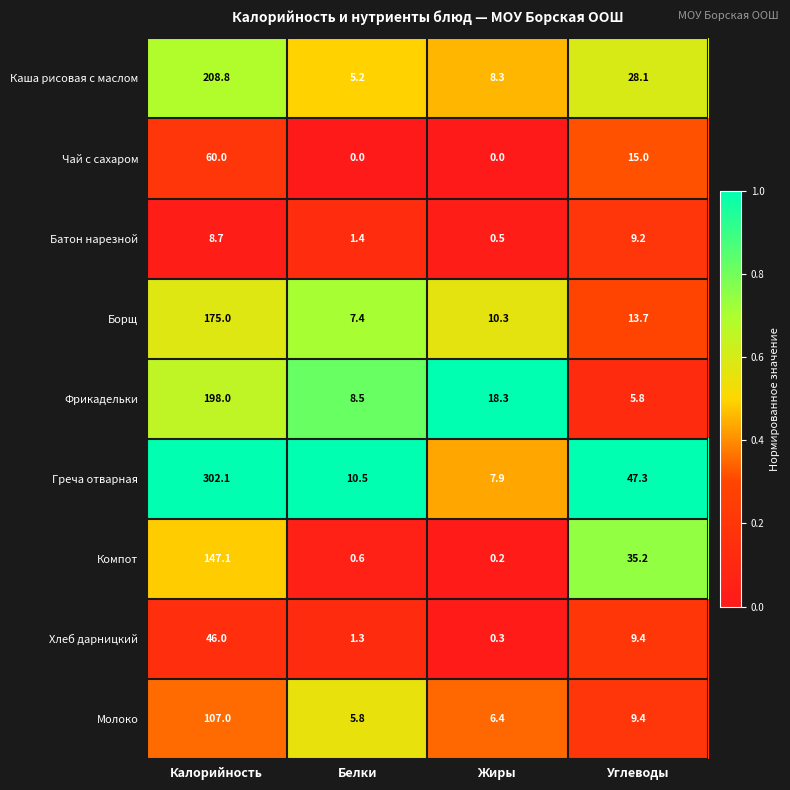

What is the sum of all Фрикадельки values?

230.6